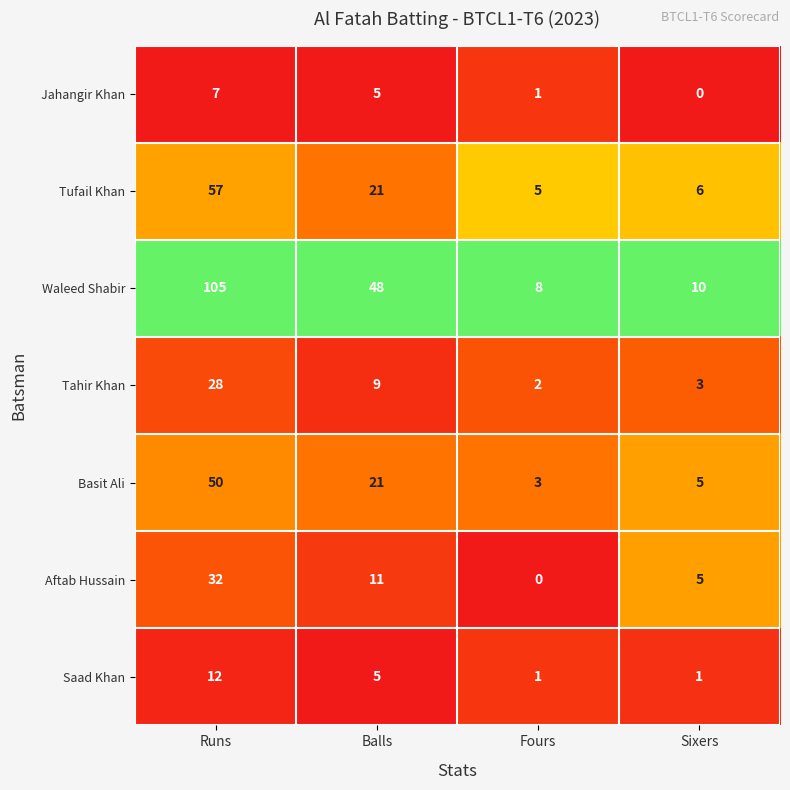

The value of Basit Ali at Fours is 3. True or false?

True